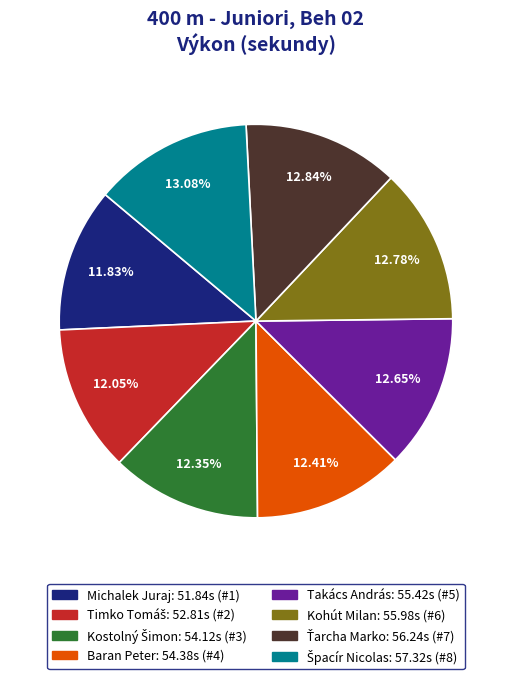

The Kohút Milan slice represents 1% of the pie. True or false?

False